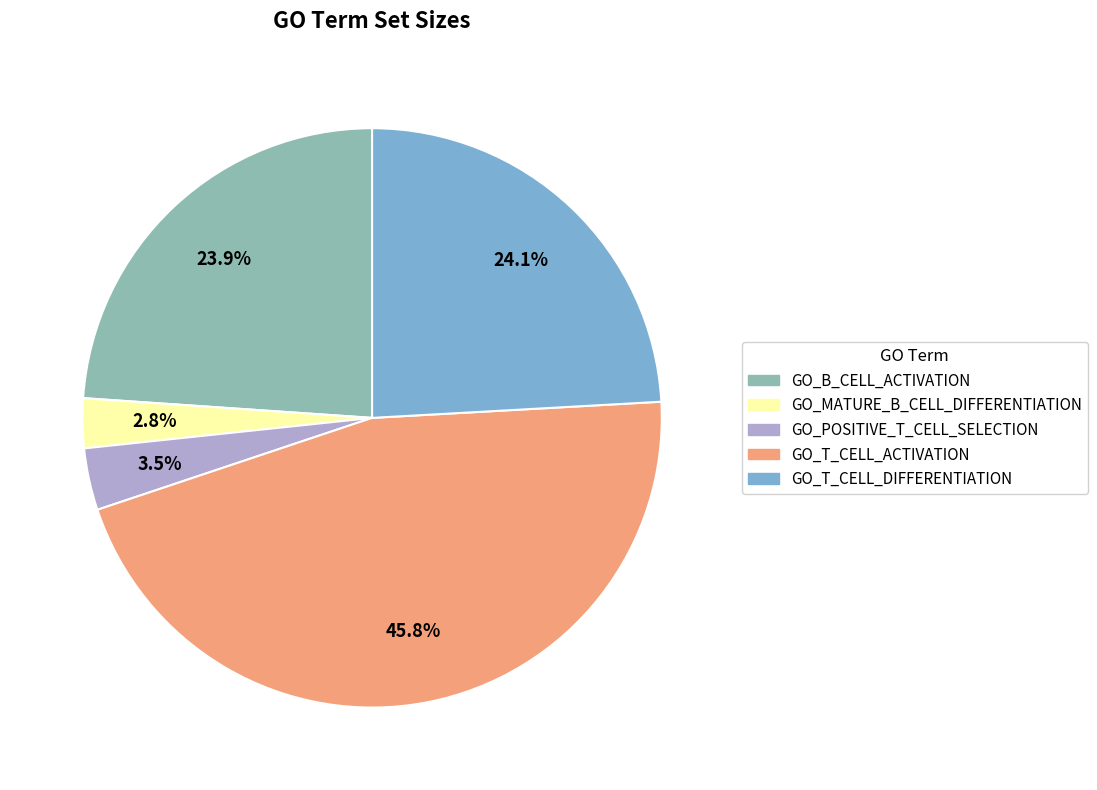

To the nearest percent, what is the difference between the GO_T_CELL_ACTIVATION and GO_POSITIVE_T_CELL_SELECTION slice percentages?

42%